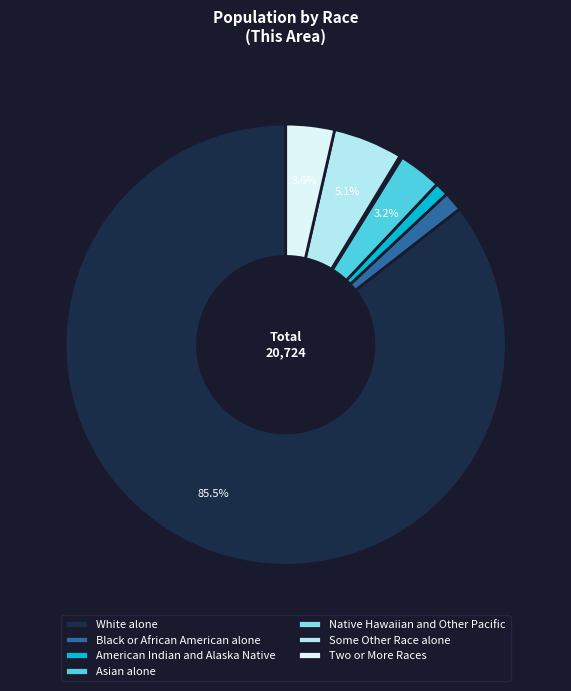

The Two or More Races slice represents 4% of the pie. True or false?

True